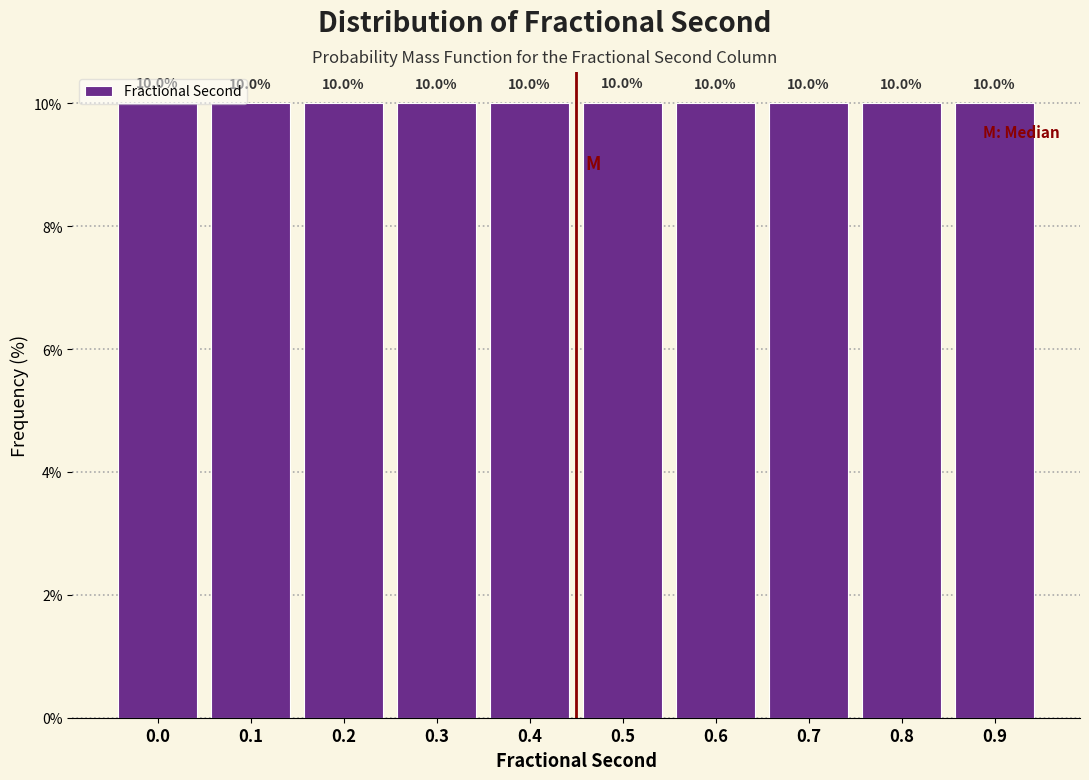

The value at 0.6 is 3.7. True or false?

False